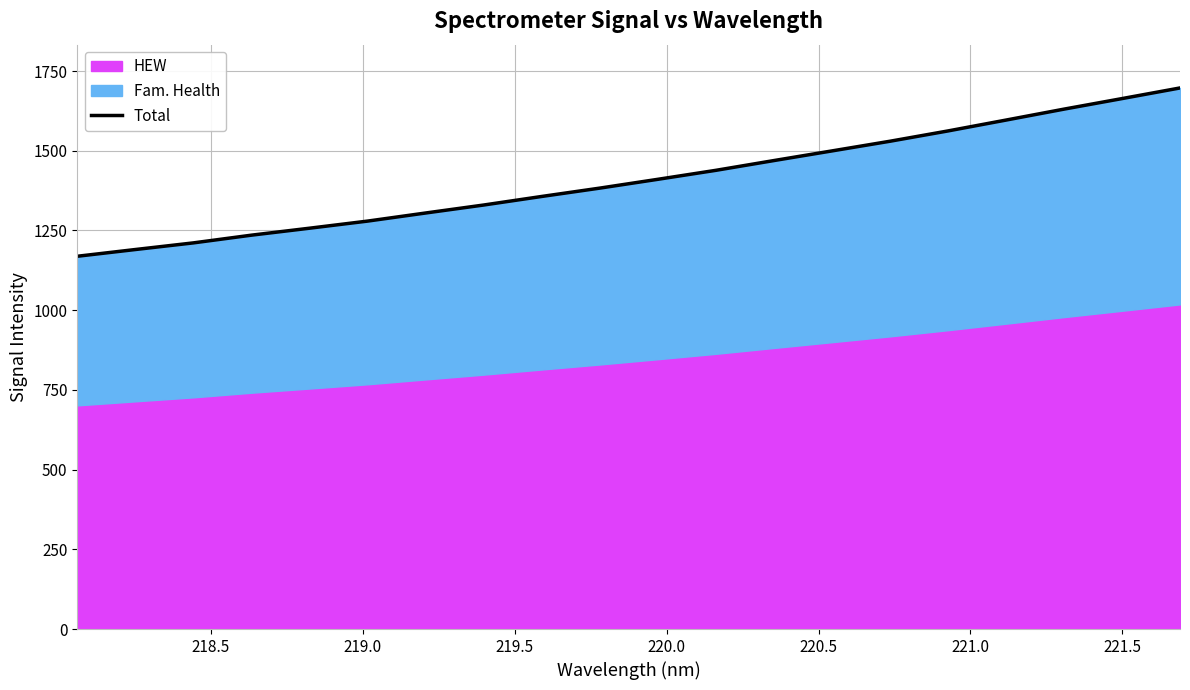

What is the greatest value displayed?

1696.9